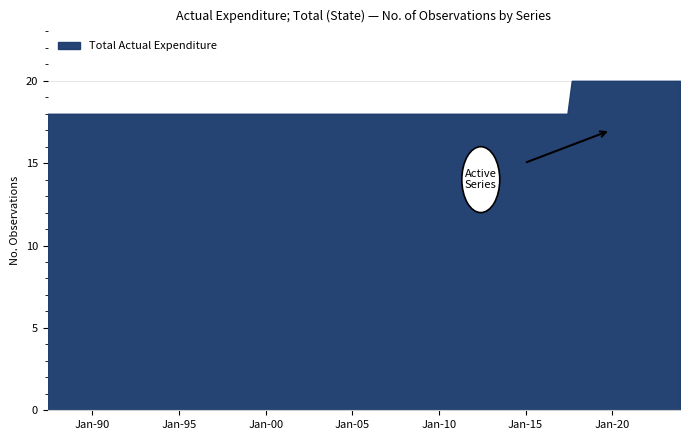

What is the greatest value displayed?

20